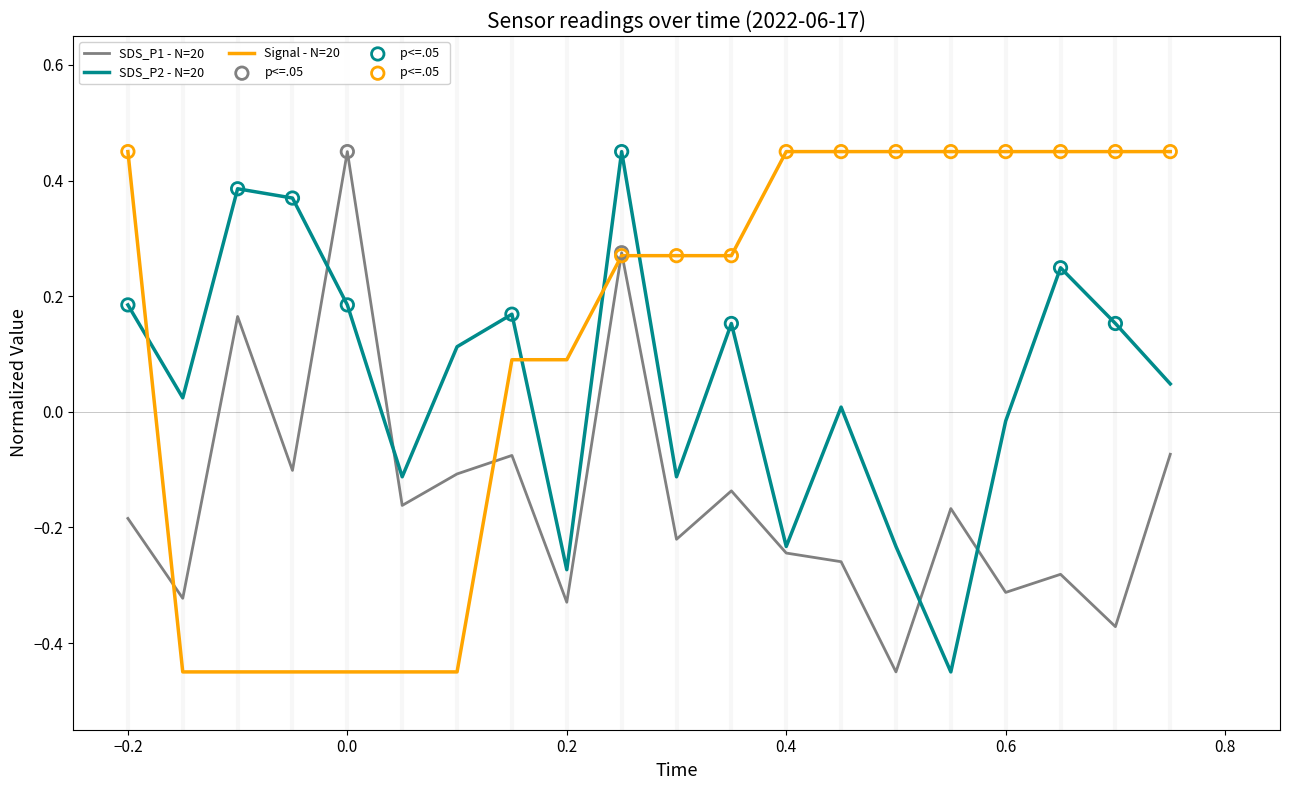

Which series has the largest total across all categories?

Signal - N=20